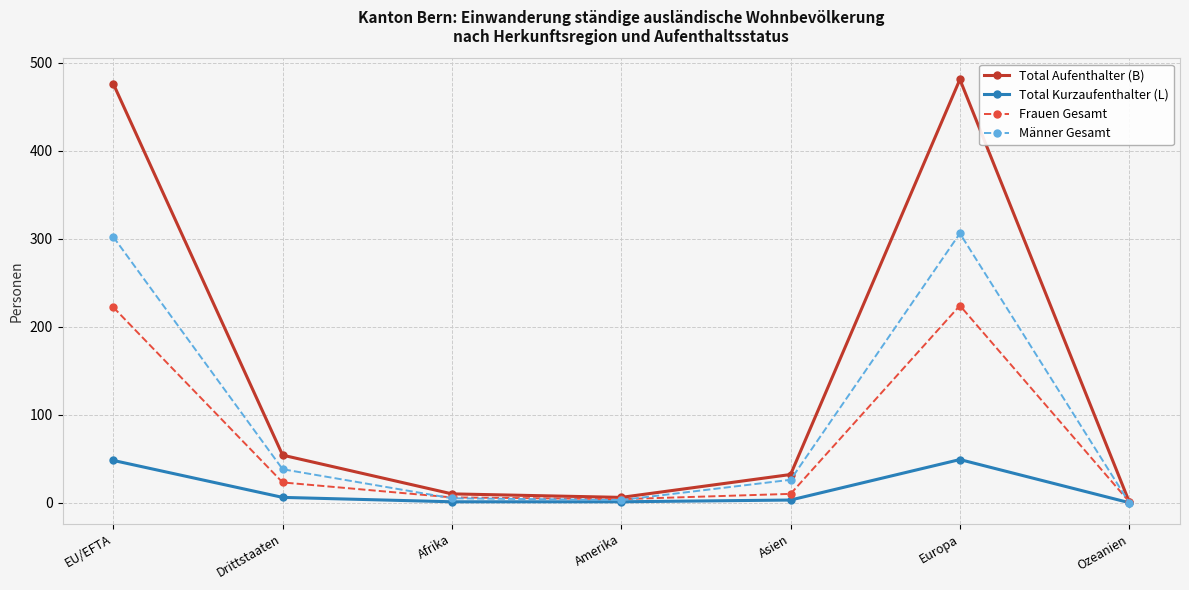

What is the value of the Frauen Gesamt point at the 2nd from the left?

23